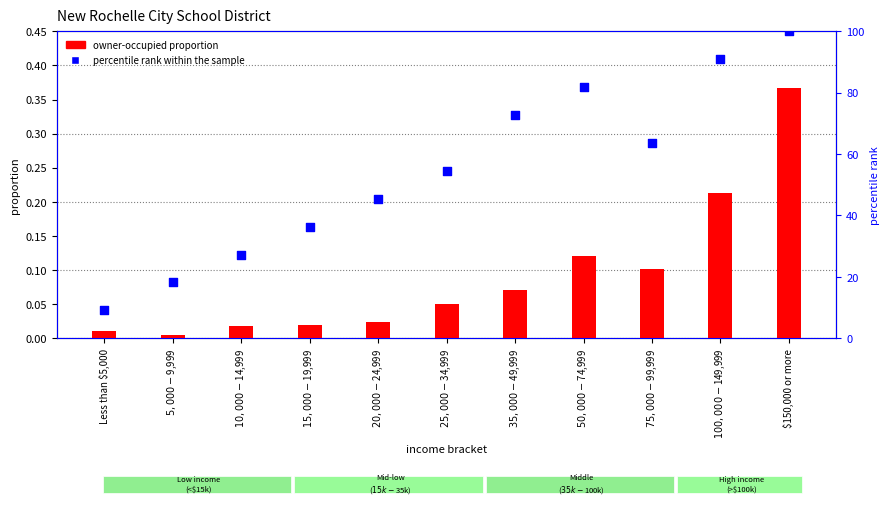

Which series reaches the minimum Y coordinate?

owner-occupied proportion